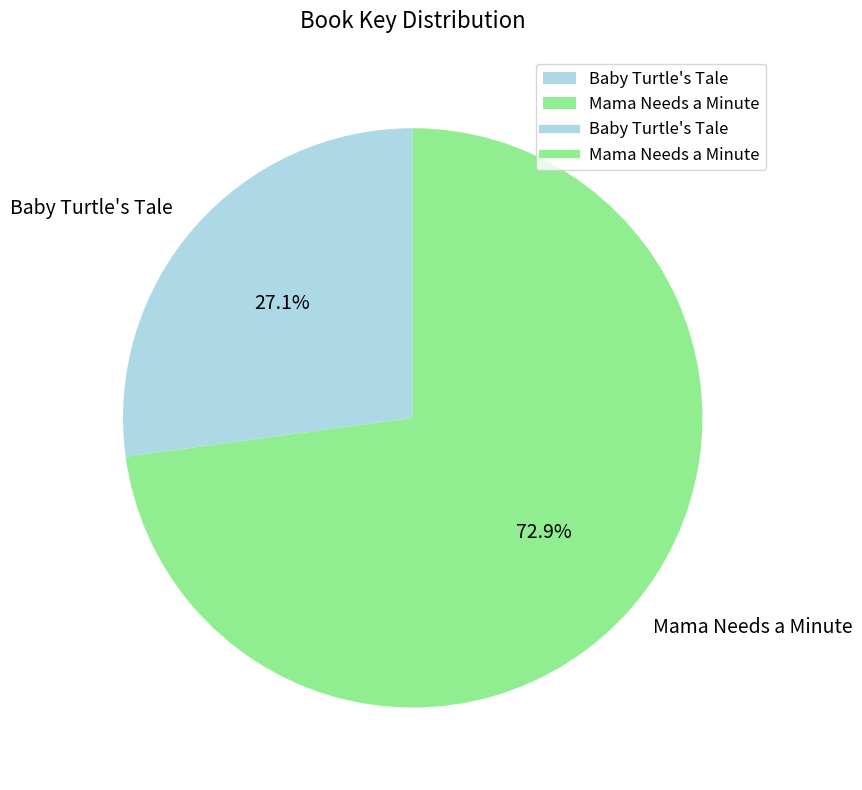

Is it true that Baby Turtle's Tale is 27% of the pie?

True